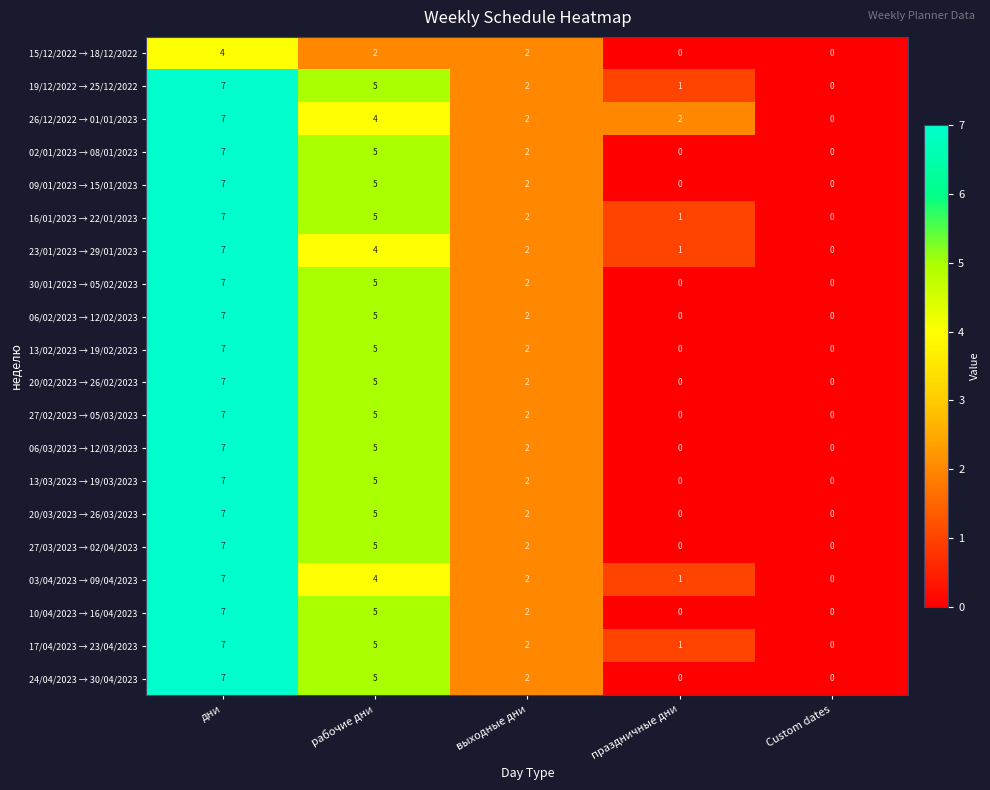

At which label is 13/03/2023 → 19/03/2023 closest to 3?

выходные дни